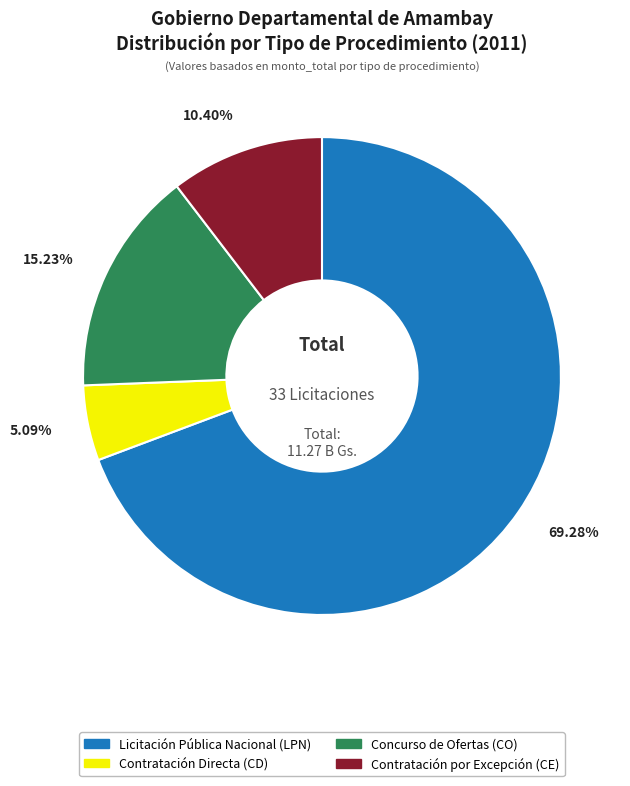

How many slices are in this pie chart?

4